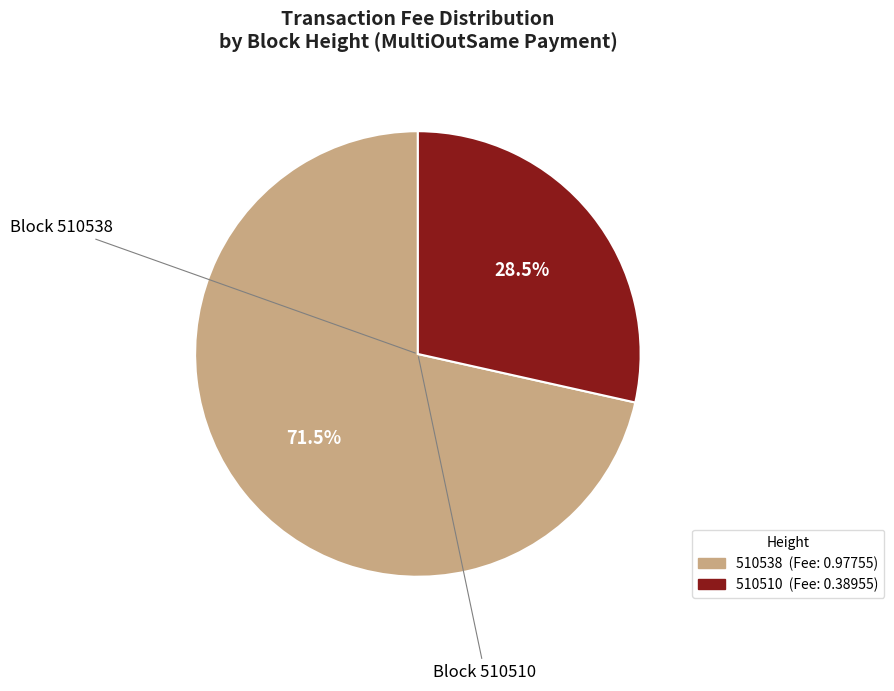

True or false: 510510 accounts for 39% of the total.

False